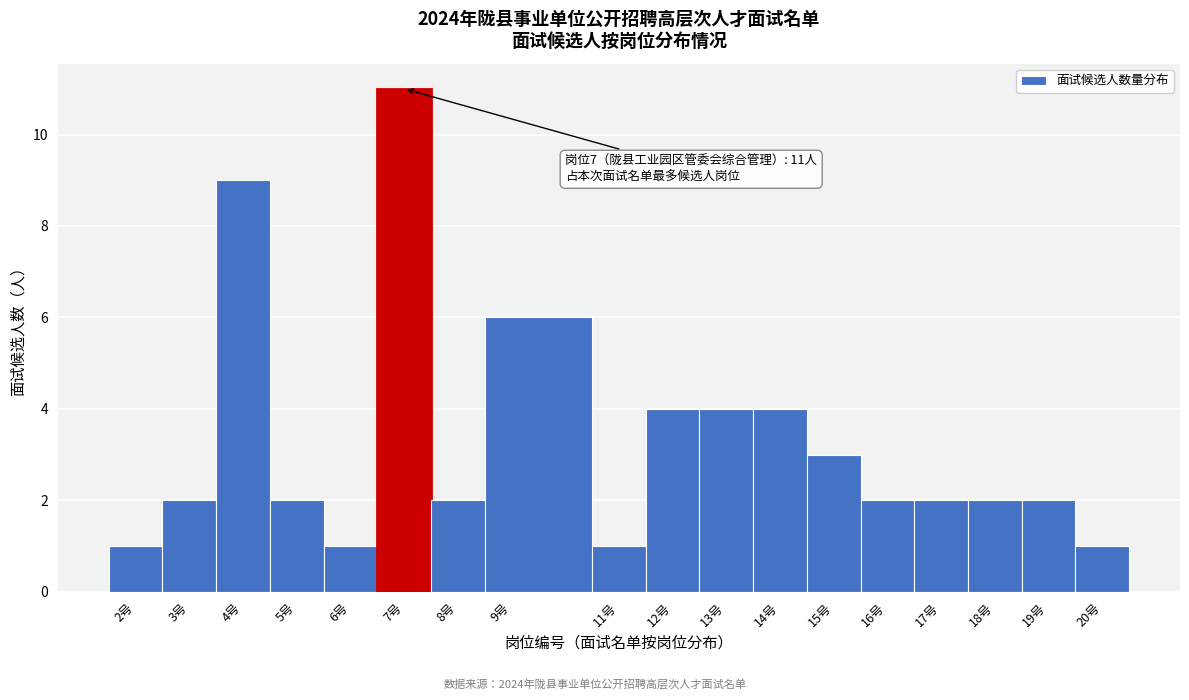

Which range on the x-axis has the tallest bar?

6.5 to 7.5